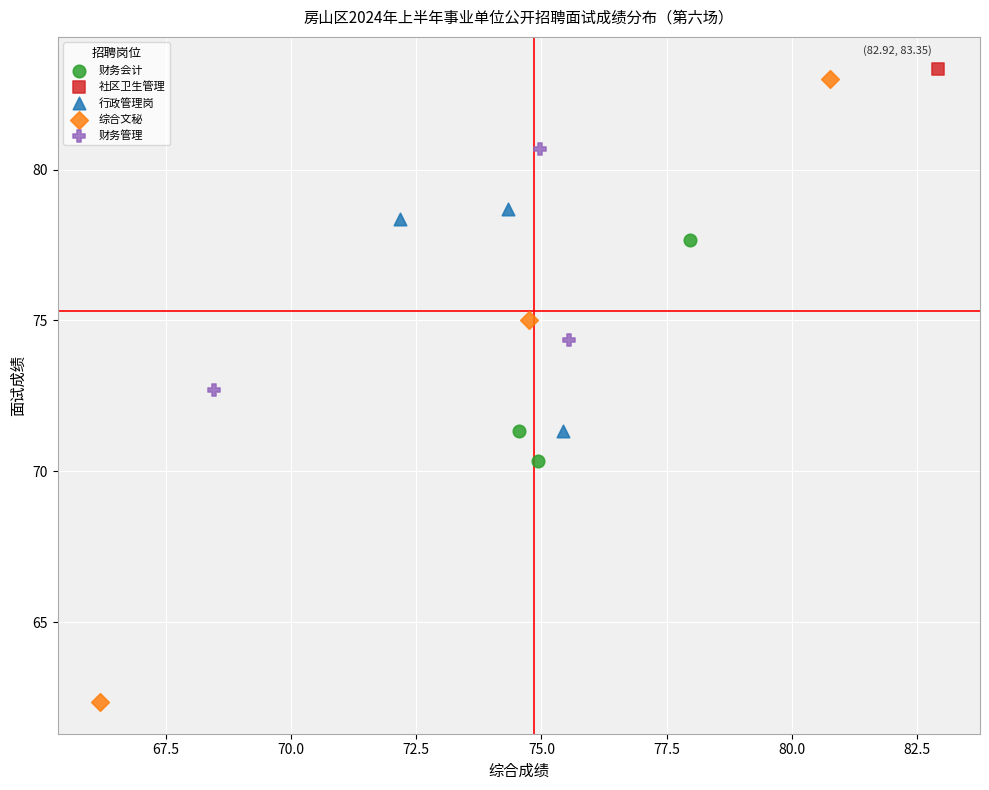

What are all the series names shown in the legend?

财务会计, 社区卫生管理, 行政管理岗, 综合文秘, 财务管理